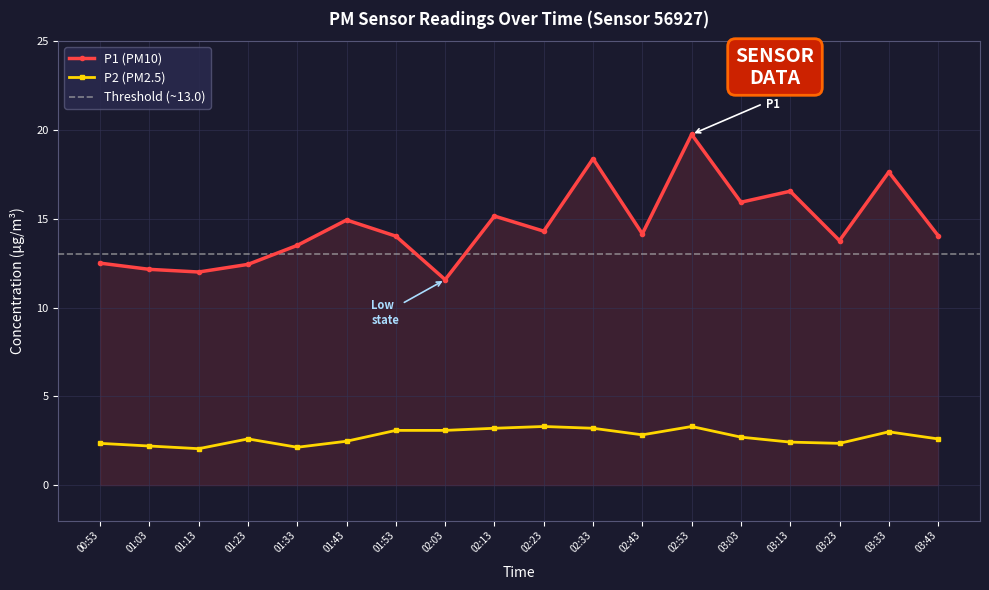

Reading left to right, list all the values displayed in this chart.

P1: 12.5	12.2	12.0	12.4	13.5	14.9	14.0	11.6	15.2	14.3	18.4	14.2	19.8	15.9	16.6	13.8	17.6	14.1
P2: 2.4	2.2	2.0	2.6	2.1	2.5	3.1	3.1	3.2	3.3	3.2	2.8	3.3	2.7	2.4	2.4	3.0	2.6